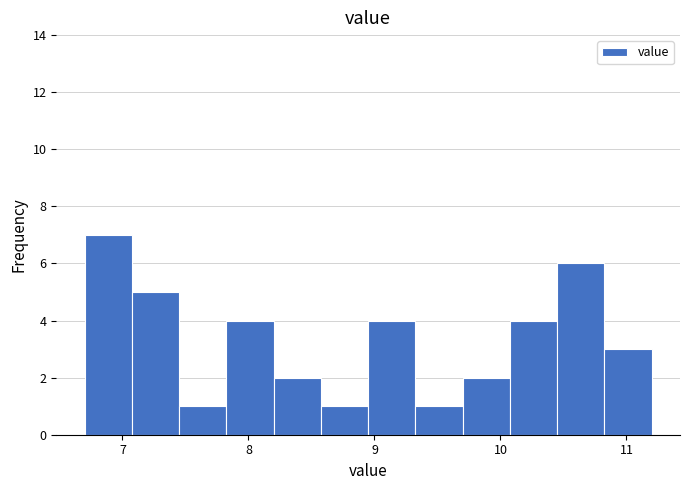

Read against the x-axis, roughly where is the centre of the tallest bar?

6.9